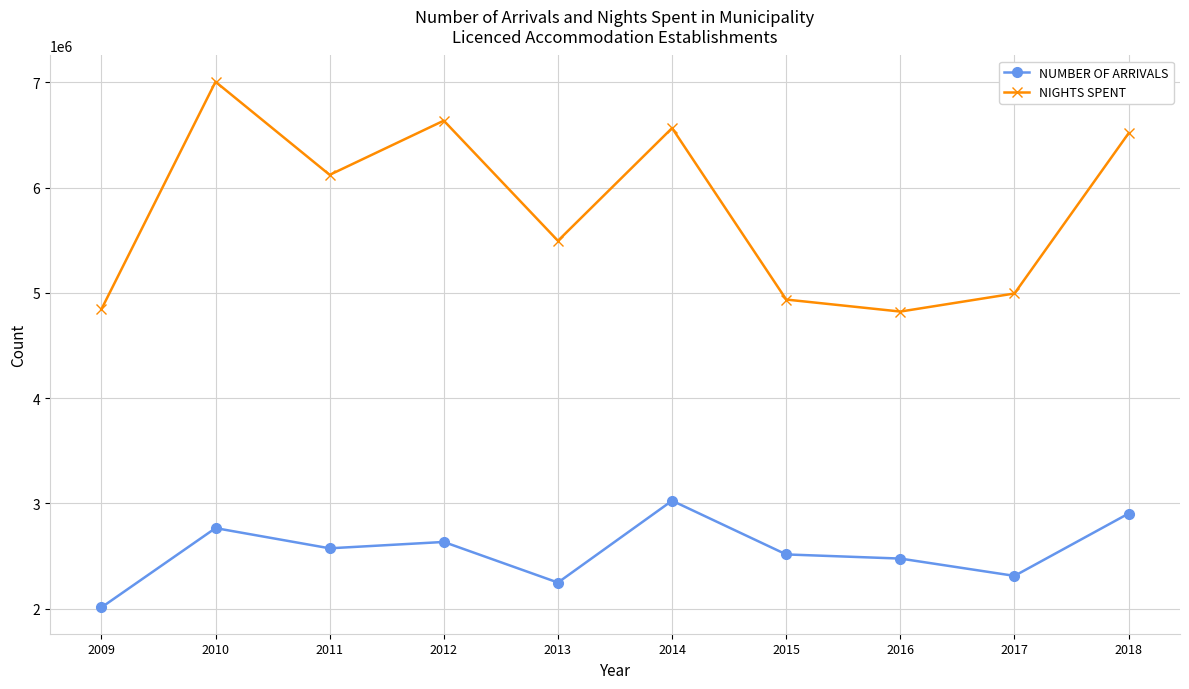

What are all the series names shown in the legend?

NUMBER OF ARRIVALS, NIGHTS SPENT